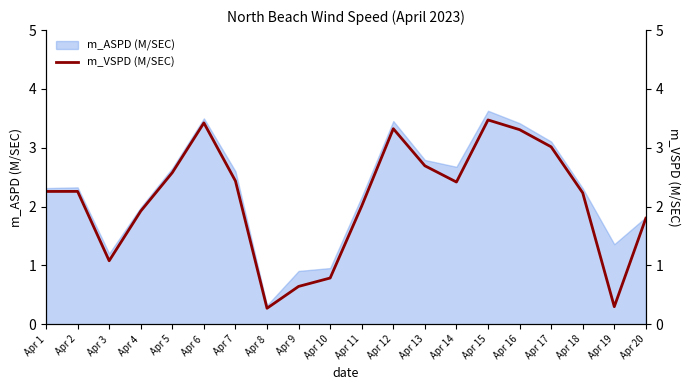

List the labels in order of value, largest first.

Apr 15, Apr 6, Apr 12, Apr 16, Apr 17, Apr 13, Apr 5, Apr 7, Apr 14, Apr 2, Apr 1, Apr 18, Apr 11, Apr 4, Apr 20, Apr 3, Apr 10, Apr 9, Apr 19, Apr 8